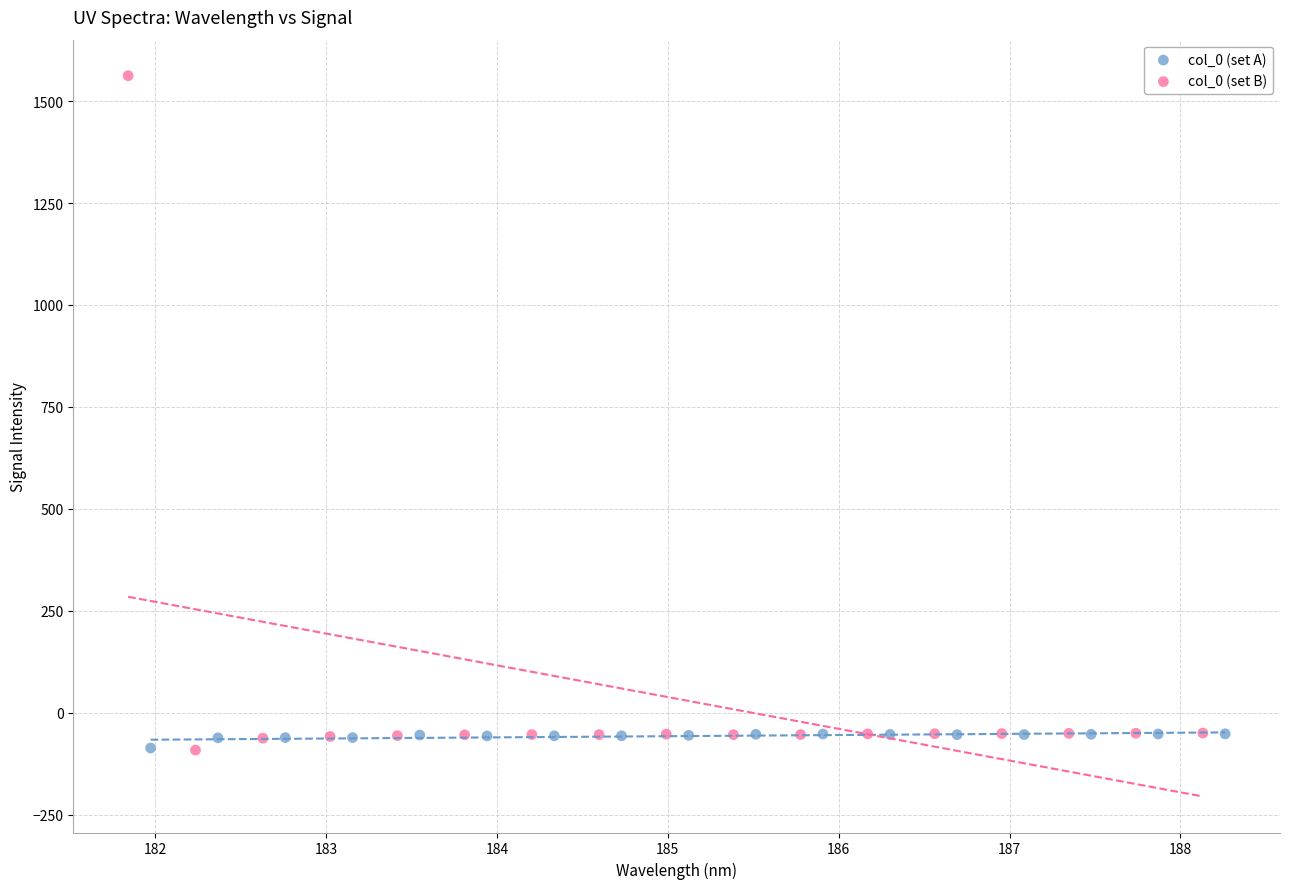

Which series contains the highest Y value?

col_0 (set B)